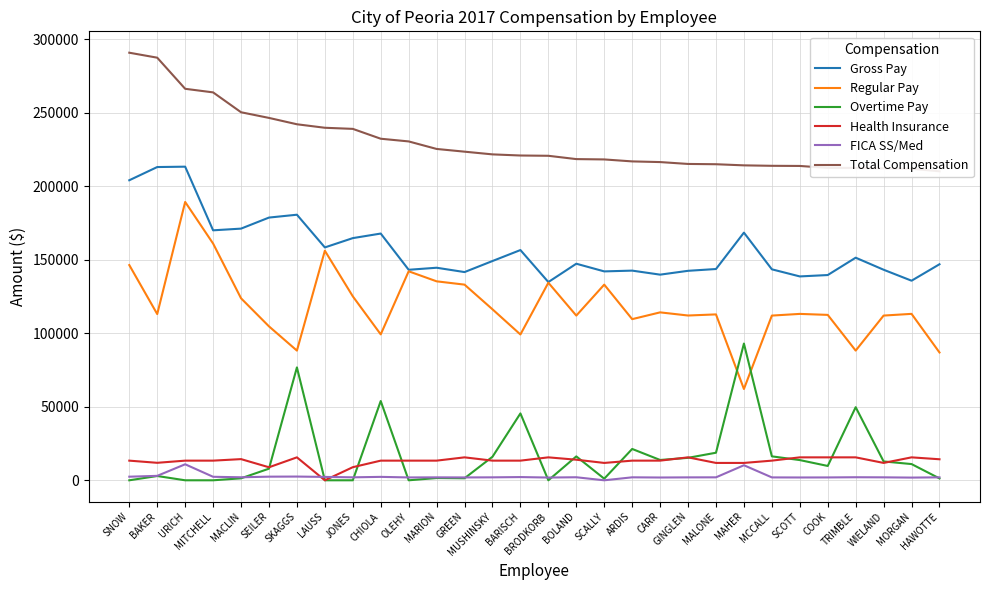

Reading left to right, transcribe all the data shown in this chart.

Gross Pay: SNOW=204115.2	BAKER=213102.0	URICH=213352.9	MITCHELL=170053.7	MACLIN=171211.0	SEILER=178727.0	SKAGGS=180668.7	LAUSS=158420.0	JONES=164748.6	CHIOLA=167856.3	OLEHY=143207.6	MARION=144601.6	GREEN=141651.8	MUSHINSKY=149166.4	BARISCH=156629.1	BRODKORB=134860.0	BOLAND=147335.7	SCALLY=142114.0	ARDIS=142639.2	CARR=139897.9	GINGLEN=142507.4	MALONE=143728.6	MAHER=168482.4	MCCALL=143523.7	SCOTT=138690.7	COOK=139630.0	TRIMBLE=151431.7	WIELAND=143238.9	MORGAN=135784.6	HAWOTTE=146968.4
Regular Pay: SNOW=146413.9	BAKER=113084.2	URICH=189352.8	MITCHELL=161057.0	MACLIN=123812.8	SEILER=104718.2	SKAGGS=88233.8	LAUSS=156178.6	JONES=125151.5	CHIOLA=99262.2	OLEHY=142182.9	MARION=135356.8	GREEN=133104.4	MUSHINSKY=116321.1	BARISCH=99188.8	BRODKORB=134410.0	BOLAND=112048.5	SCALLY=133104.4	ARDIS=109627.3	CARR=114237.5	GINGLEN=112100.1	MALONE=112854.3	MAHER=62112.6	MCCALL=112048.6	SCOTT=113196.0	COOK=112523.7	TRIMBLE=88229.1	WIELAND=112061.8	MORGAN=113219.2	HAWOTTE=86950.4
Overtime Pay: SNOW=0.0	BAKER=2913.2	URICH=0.0	MITCHELL=0.0	MACLIN=1343.8	SEILER=7902.6	SKAGGS=76795.5	LAUSS=0.0	JONES=0.0	CHIOLA=53923.5	OLEHY=0.0	MARION=1535.8	GREEN=1375.8	MUSHINSKY=16010.4	BARISCH=45500.2	BRODKORB=0.0	BOLAND=16257.3	SCALLY=1087.9	ARDIS=21319.5	CARR=13825.7	GINGLEN=15280.6	MALONE=18755.8	MAHER=93019.8	MCCALL=16288.0	SCOTT=13749.4	COOK=9751.2	TRIMBLE=49728.5	WIELAND=12825.9	MORGAN=11035.3	HAWOTTE=1261.0
Health Insurance: SNOW=13369.2	BAKER=11893.9	URICH=13369.2	MITCHELL=13369.2	MACLIN=14405.5	SEILER=8853.2	SKAGGS=15606.0	LAUSS=0.0	JONES=8911.5	CHIOLA=13369.2	OLEHY=13369.2	MARION=13369.2	GREEN=15606.0	MUSHINSKY=13369.2	BARISCH=13369.2	BRODKORB=15606.0	BOLAND=14000.0	SCALLY=11810.0	ARDIS=13369.3	CARR=13369.3	GINGLEN=15606.0	MALONE=11810.2	MAHER=11810.0	MCCALL=13369.2	SCOTT=15606.0	COOK=15606.0	TRIMBLE=15606.0	WIELAND=11810.0	MORGAN=15606.0	HAWOTTE=14305.5
FICA SS/Med: SNOW=2447.8	BAKER=3021.2	URICH=10893.0	MITCHELL=2384.7	MACLIN=2050.9	SEILER=2469.6	SKAGGS=2538.2	LAUSS=2297.0	JONES=2019.2	CHIOLA=2329.7	OLEHY=1941.2	MARION=1998.3	GREEN=1943.4	MUSHINSKY=2007.5	BARISCH=2189.9	BRODKORB=1874.0	BOLAND=2066.1	SCALLY=0.0	ARDIS=2024.2	CARR=1893.2	GINGLEN=1984.9	MALONE=2013.6	MAHER=10236.8	MCCALL=1961.6	SCOTT=1913.6	COOK=1943.1	TRIMBLE=2076.5	WIELAND=2010.8	MORGAN=1836.7	HAWOTTE=2009.8
Total Compensation: SNOW=290881.1	BAKER=287498.3	URICH=266333.5	MITCHELL=263892.9	MACLIN=250378.7	SEILER=246524.9	SKAGGS=242203.6	LAUSS=239821.5	JONES=239068.5	CHIOLA=232365.1	OLEHY=230533.6	MARION=225414.1	GREEN=223557.2	MUSHINSKY=221716.1	BARISCH=220952.0	BRODKORB=220759.9	BOLAND=218506.1	SCALLY=218280.0	ARDIS=216941.5	CARR=216482.0	GINGLEN=215209.4	MALONE=215013.1	MAHER=214248.6	MCCALL=213940.8	SCOTT=213844.1	COOK=212513.2	TRIMBLE=212502.7	WIELAND=212170.3	MORGAN=211926.2	HAWOTTE=210223.7